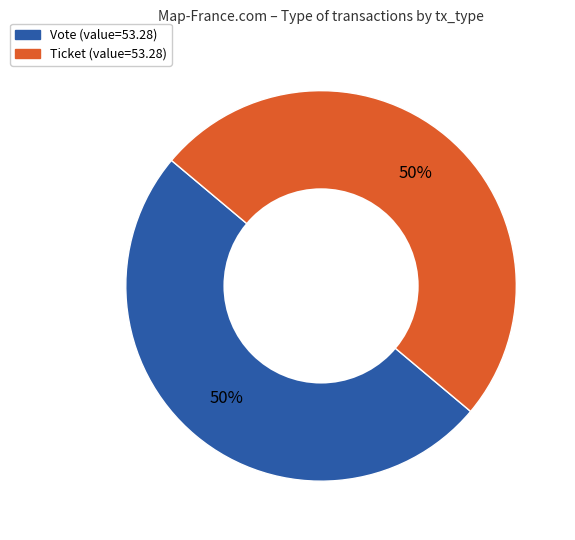

To the nearest percent, what is the average slice percentage?

50%